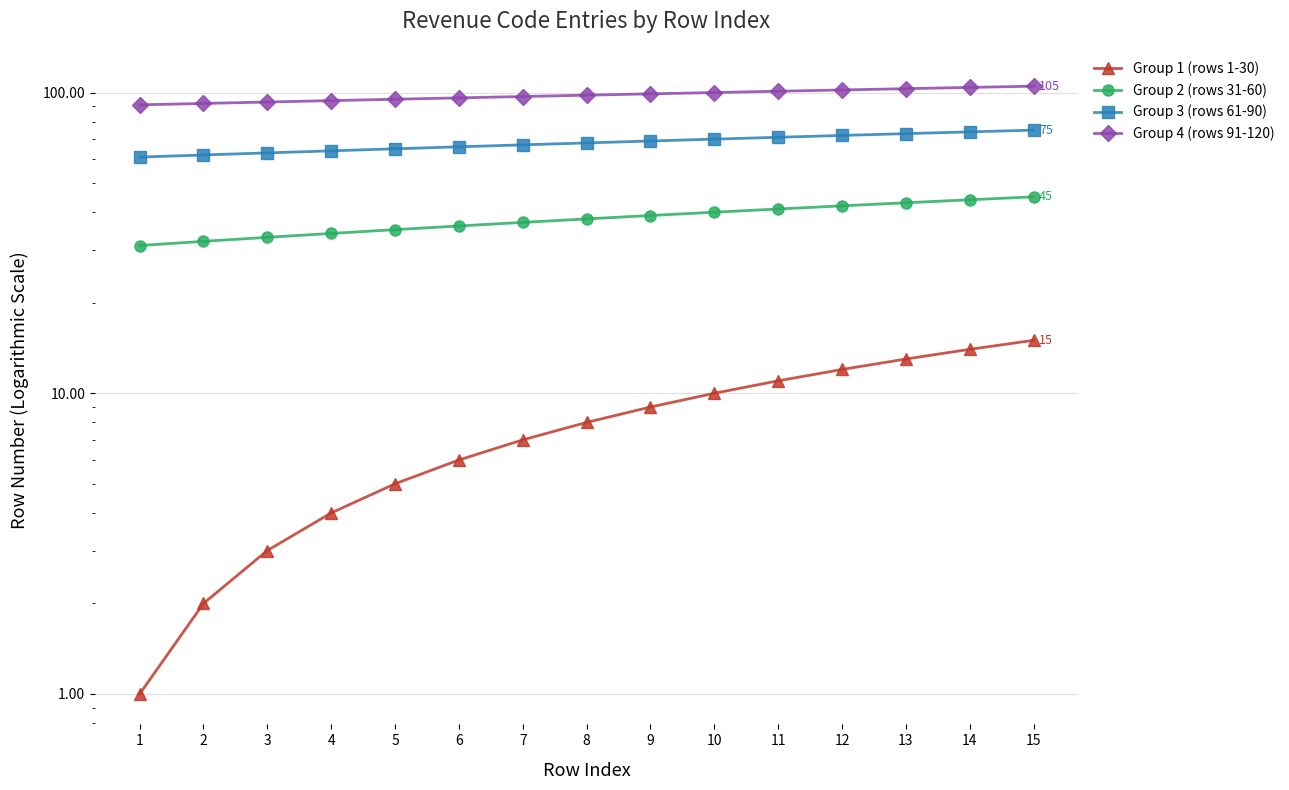

What are all the series names shown in the legend?

Group 1 (rows 1-30), Group 2 (rows 31-60), Group 3 (rows 61-90), Group 4 (rows 91-120)